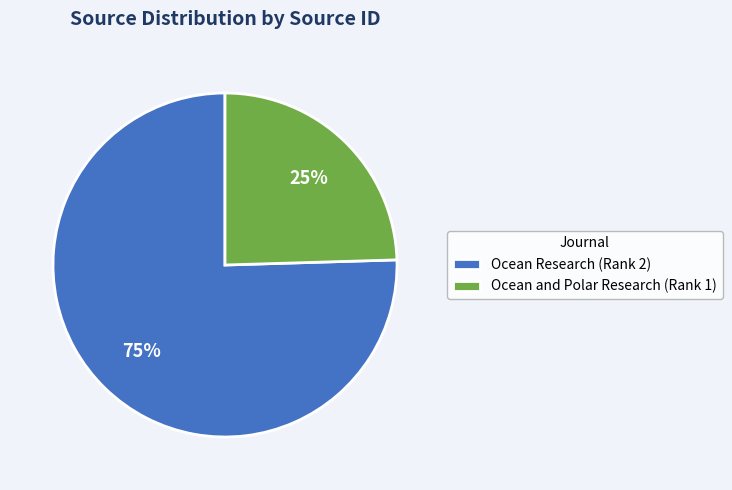

Rank the categories by value from lowest to highest.

Ocean and Polar Research (Rank 1), Ocean Research (Rank 2)